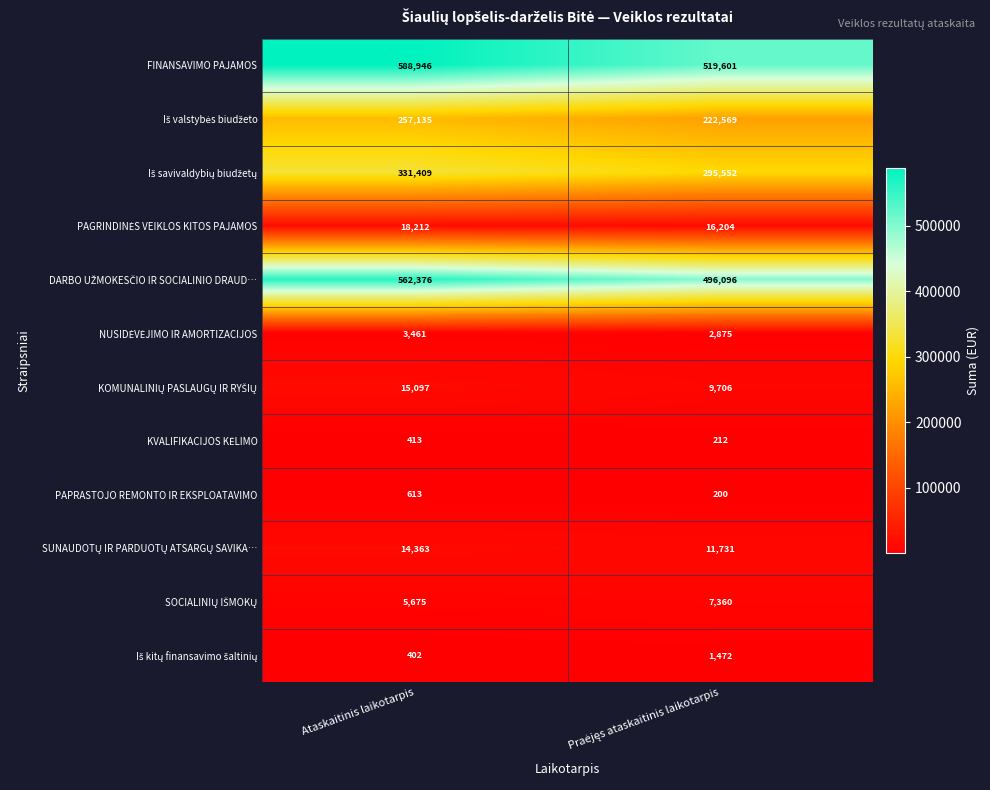

At which category is the sum across all series the highest?

Ataskaitinis laikotarpis